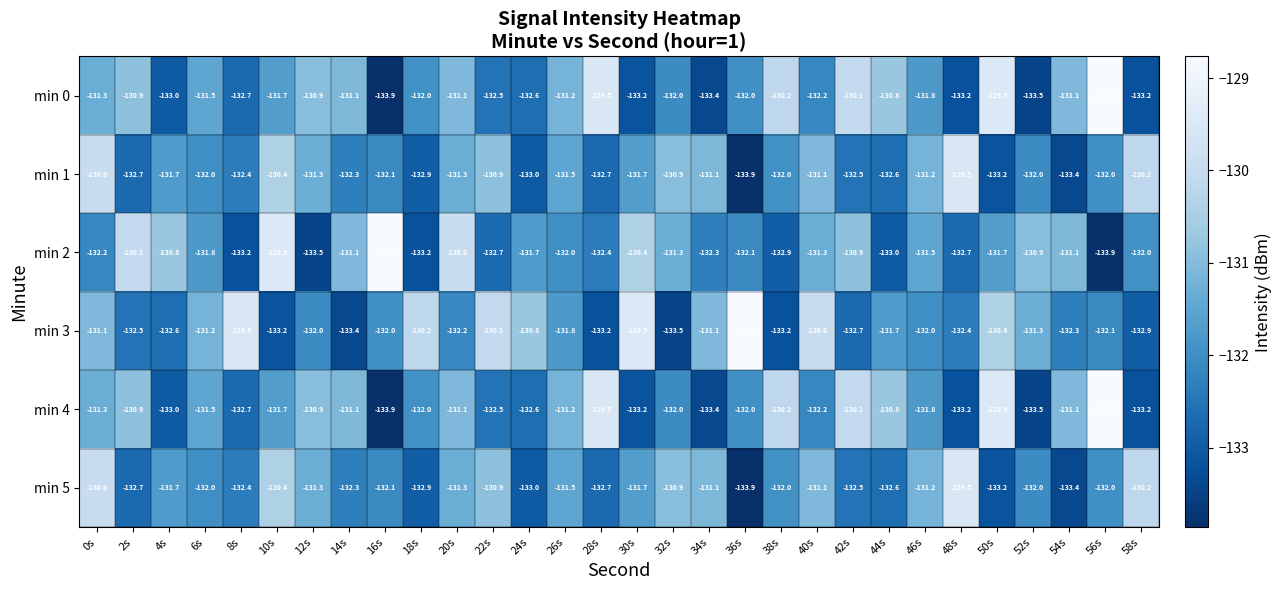

What is the greatest value displayed?

-128.8